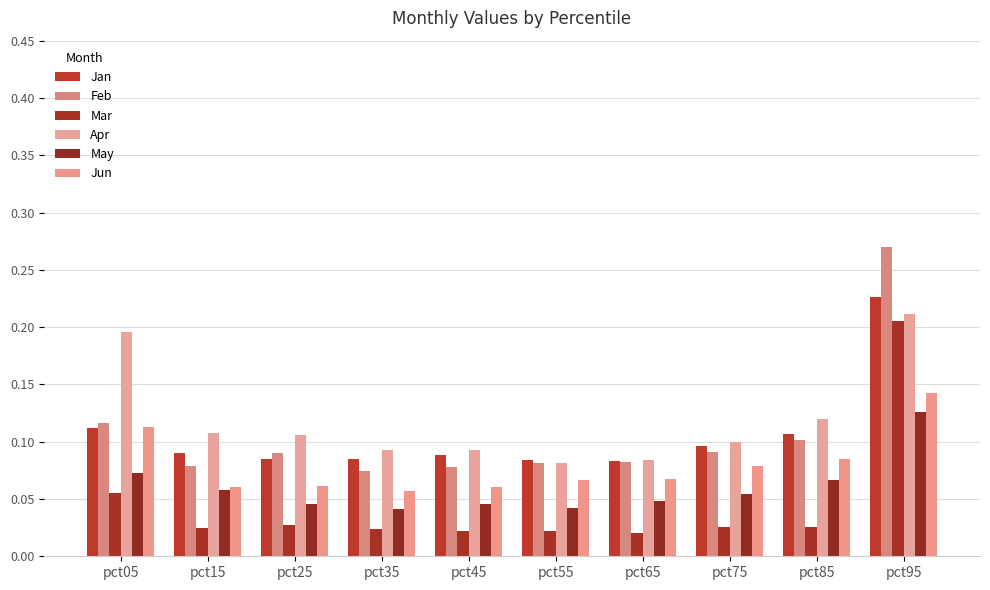

At which category is the sum across all series the highest?

pct95